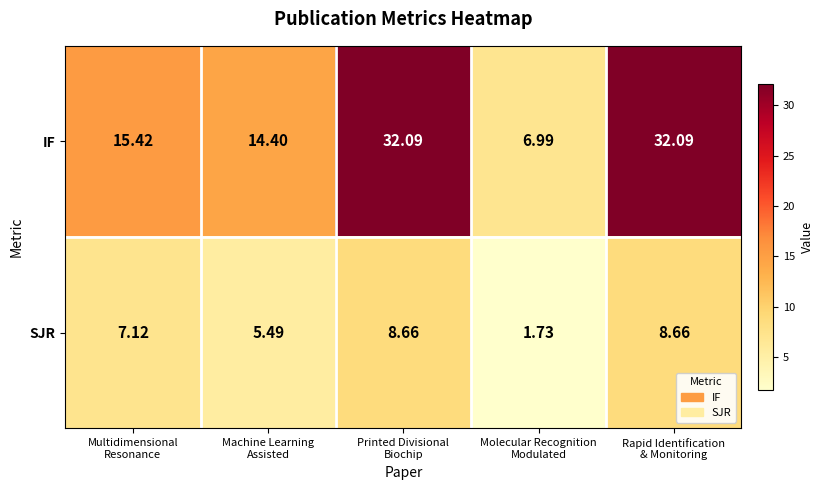

What is the total value across all series at Machine Learning
Assisted?

19.9